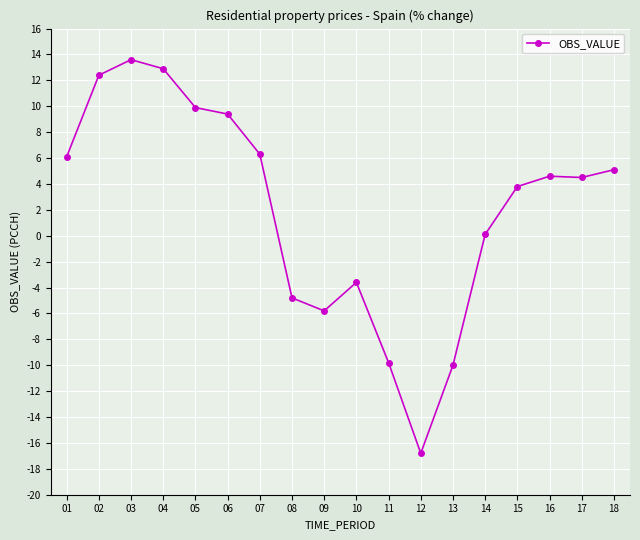

At which category does the chart reach its peak across all series?

03